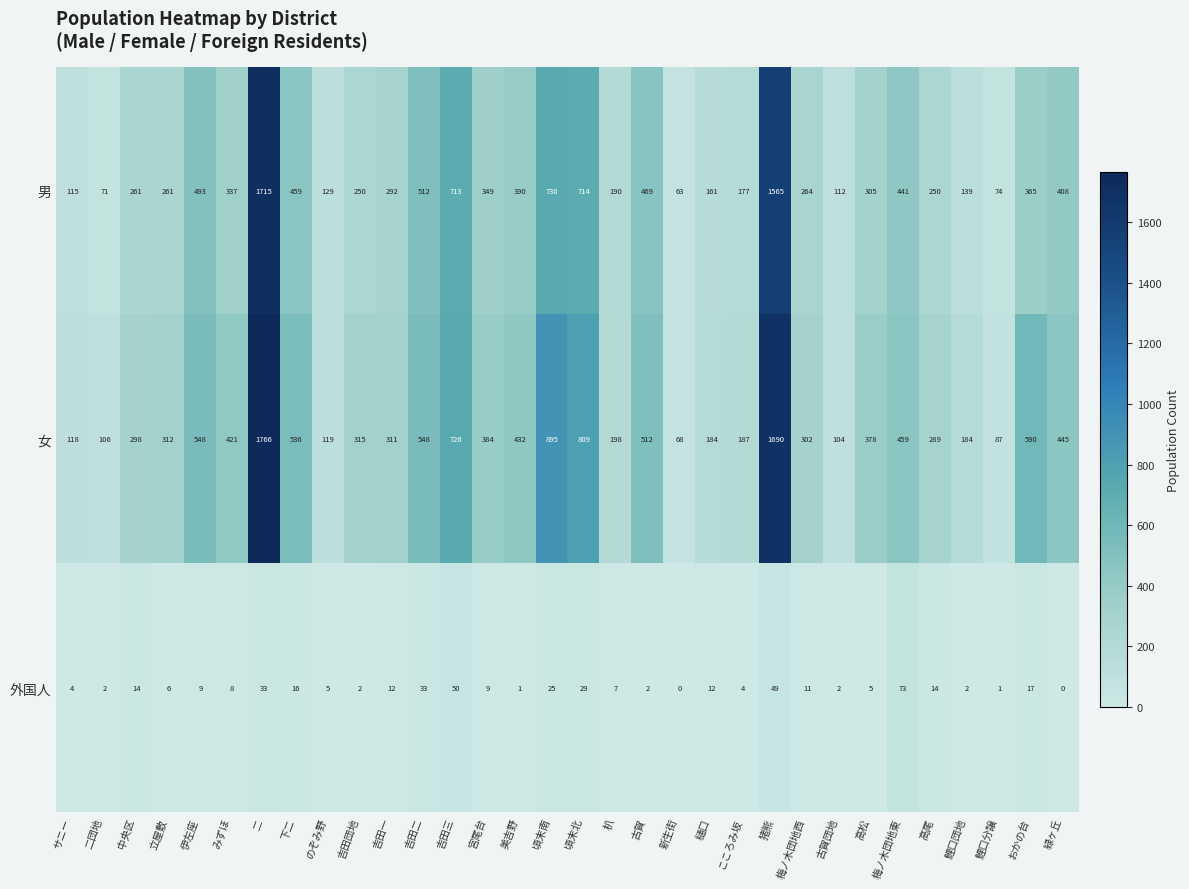

At which category is the sum across all series the highest?

二